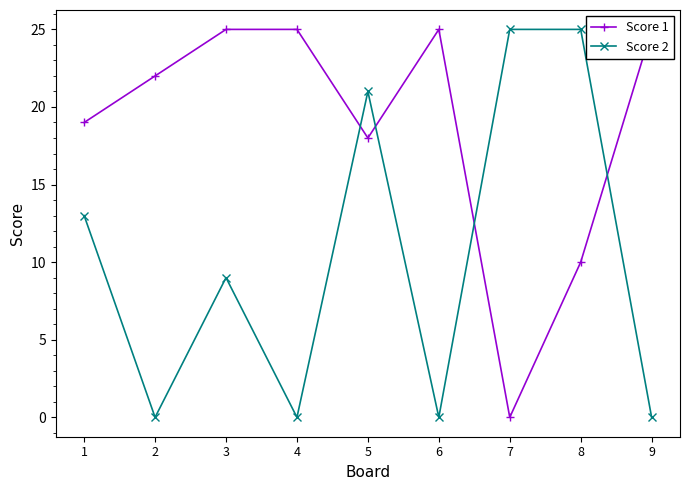

What is the sum of all Score 1 values?

169